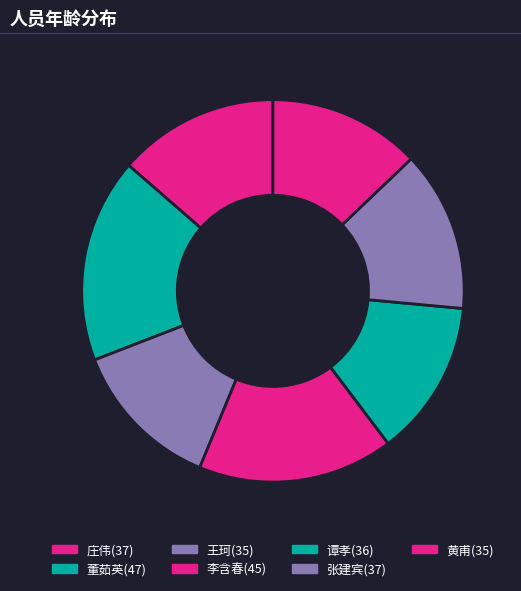

Which slice is the largest?

董茹英(47)